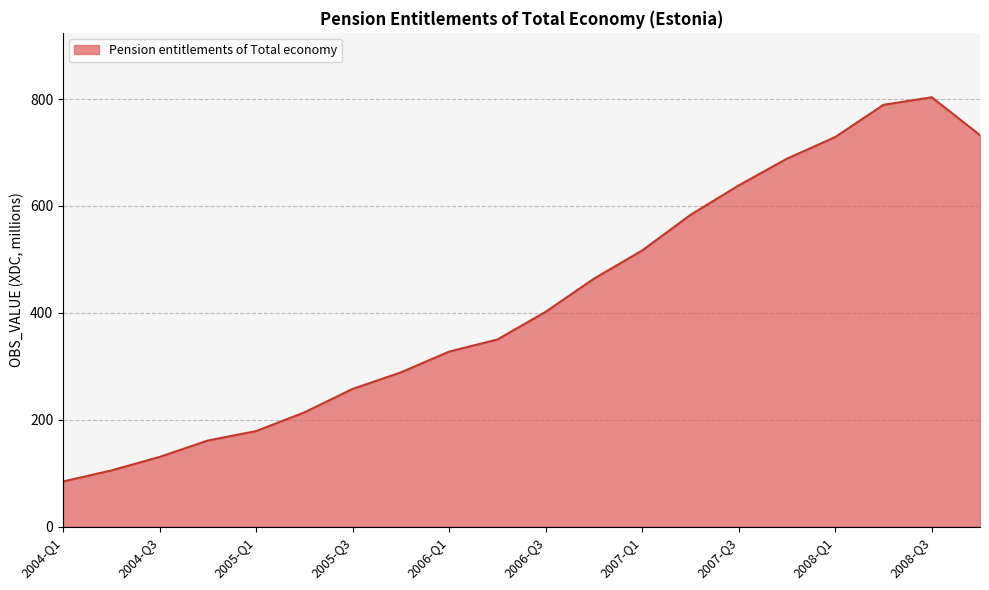

What is the minimum value shown in the chart?

84.7